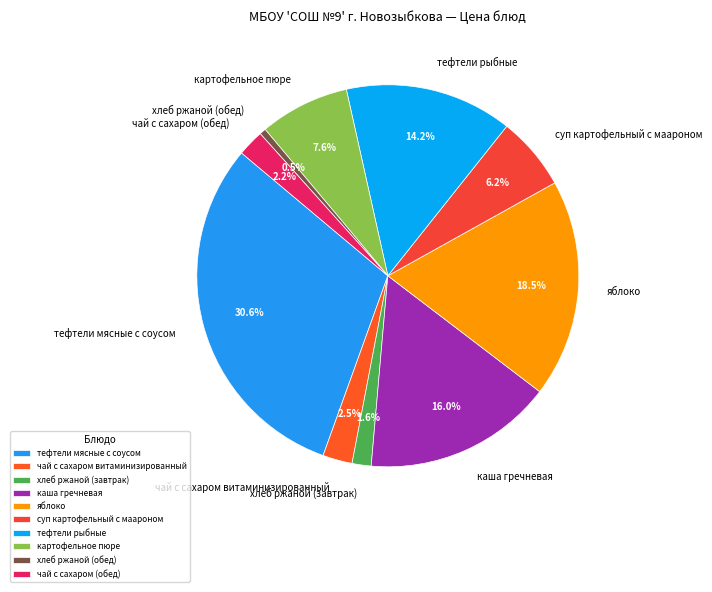

What is the largest slice in the pie chart?

тефтели мясные с соусом